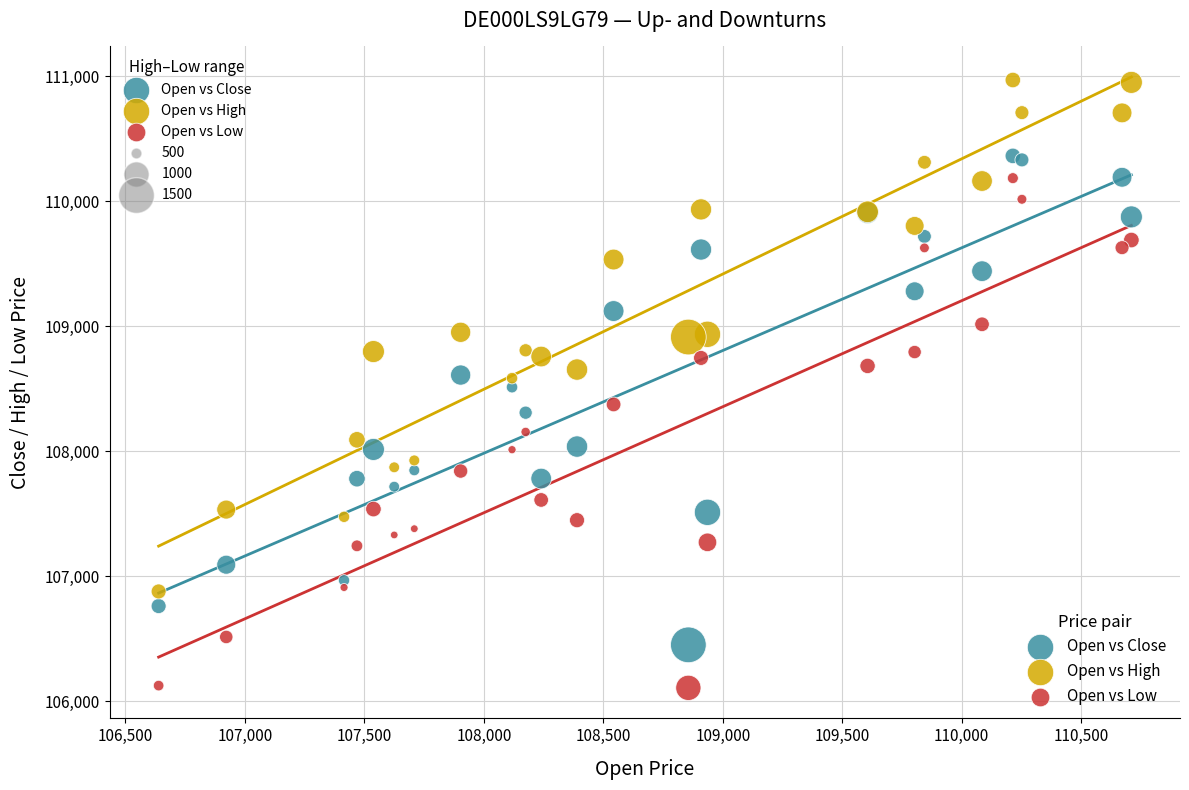

What is the X range (max minus min) for the scatter plot?

4071